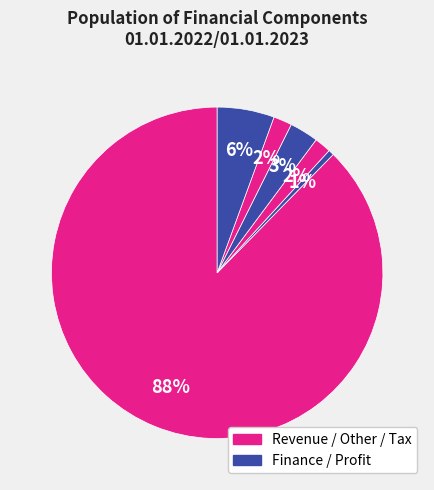

What is the majority slice?

Revenue